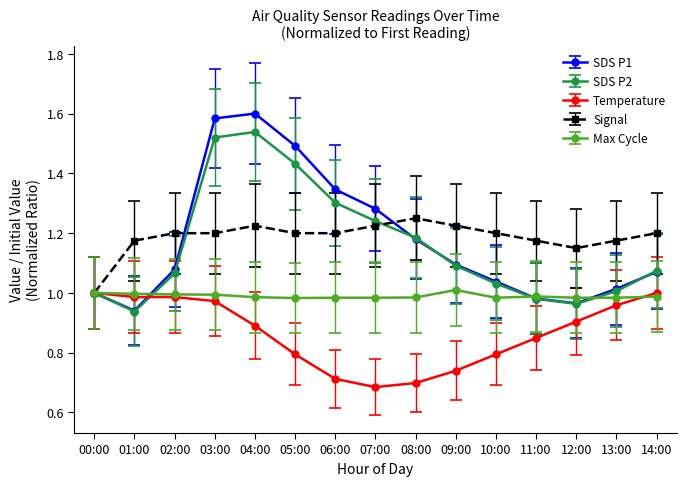

Is it true that Temperature equals 0.7 at 06:00?

True